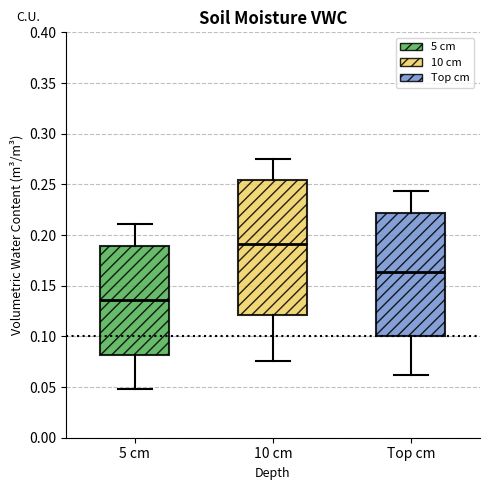

Reading left to right, transcribe this box plot: for each box, give where its median line is, the range the box spans, and where its two whiskers end, as read against the y-axis. The values are not printed on the chart, so give them approximately, as read against the axis.

5 cm: median 0.135, box 0.080 to 0.190, whiskers 0.050 to 0.210
10 cm: median 0.190, box 0.120 to 0.255, whiskers 0.075 to 0.275
Top cm: median 0.165, box 0.100 to 0.220, whiskers 0.060 to 0.245